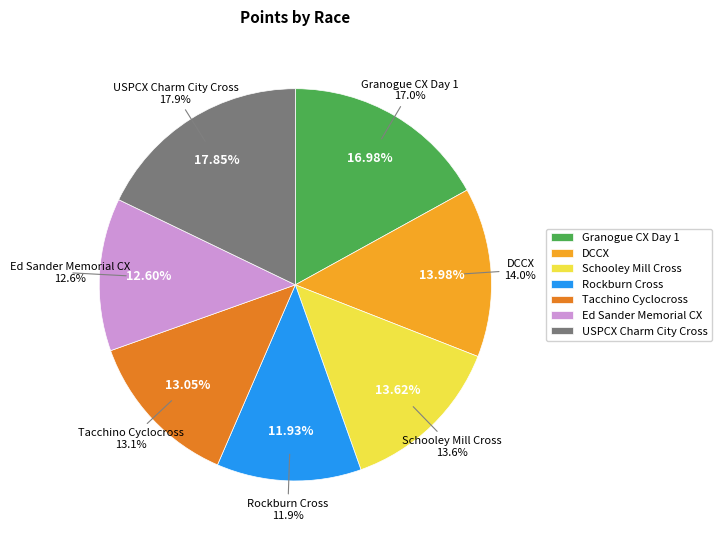

Combined, do USPCX Charm City Cross and Granogue CX Day 1 account for over 50%?

No